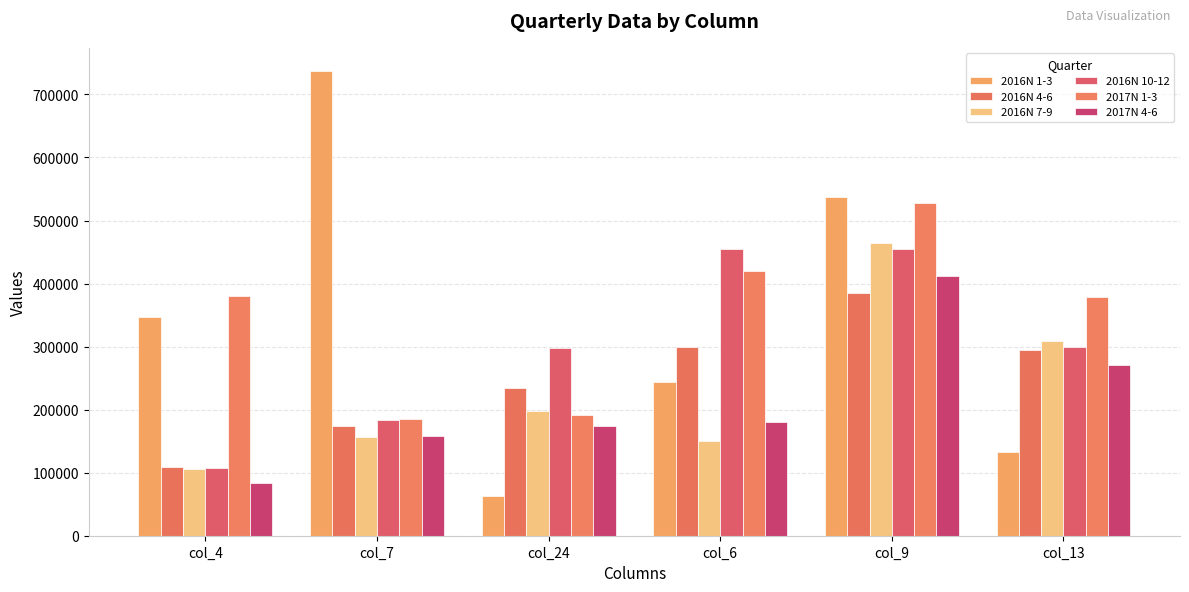

What is the minimum value shown in the chart?

63417